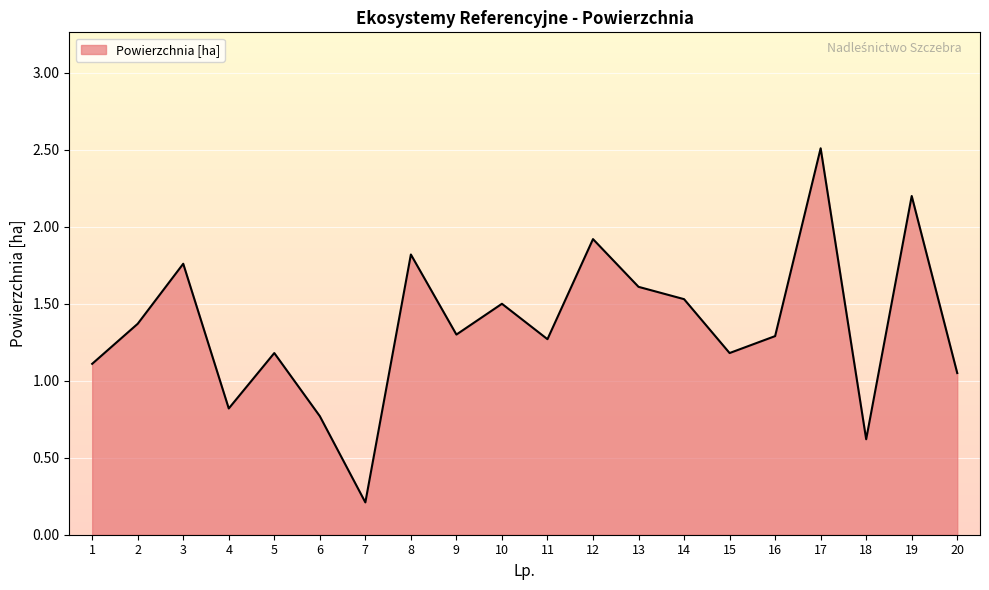

The chart shows a value of 0.3 at 18. True or false?

False